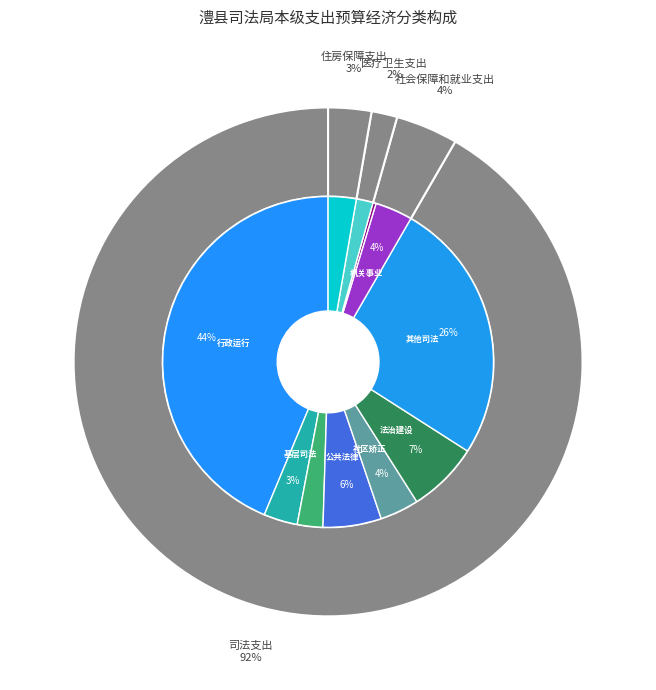

What is the largest slice in the pie chart?

行政运行